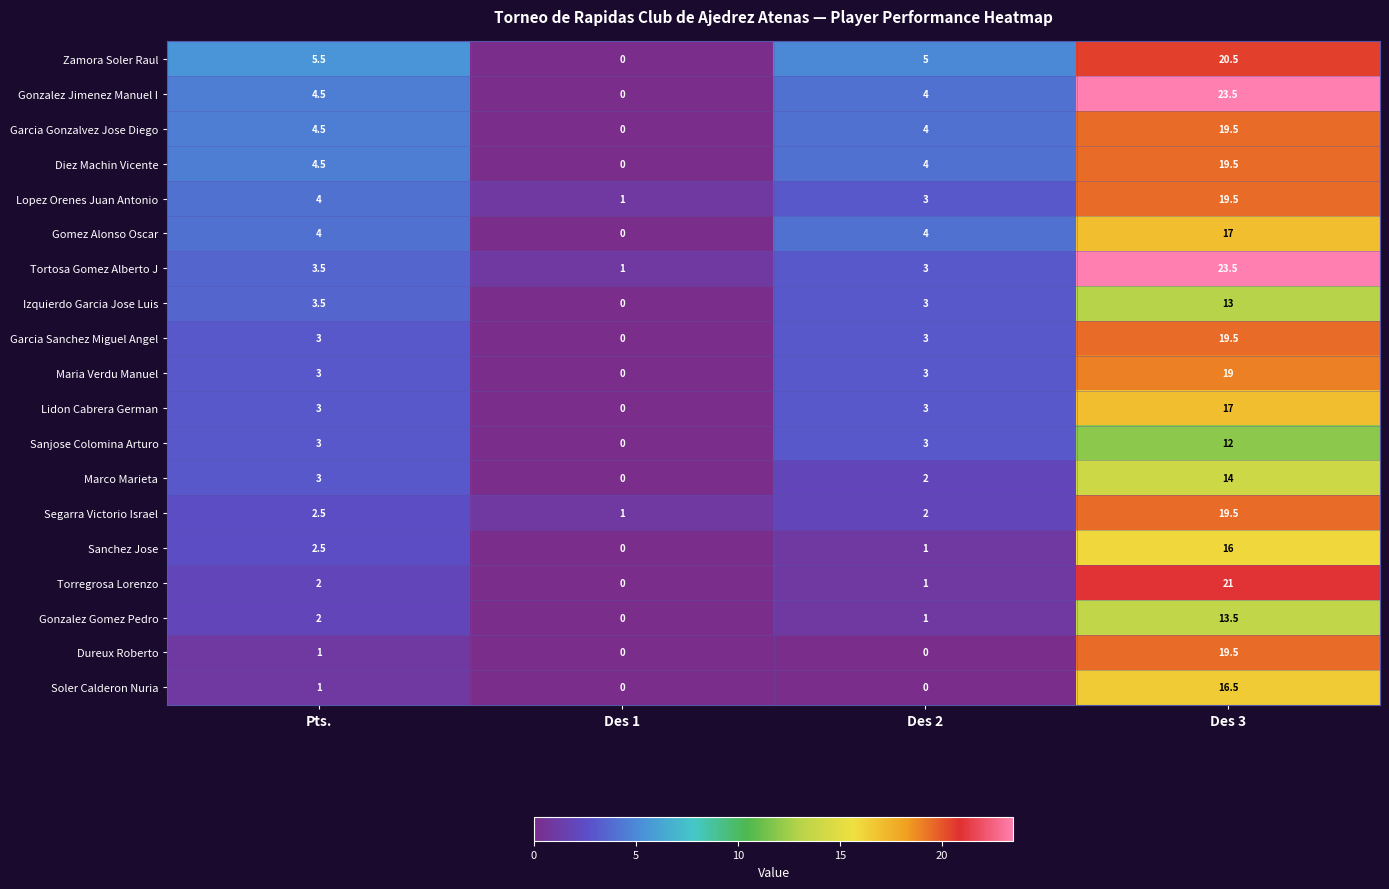

At which label is Tortosa Gomez Alberto J closest to 12?

Pts.